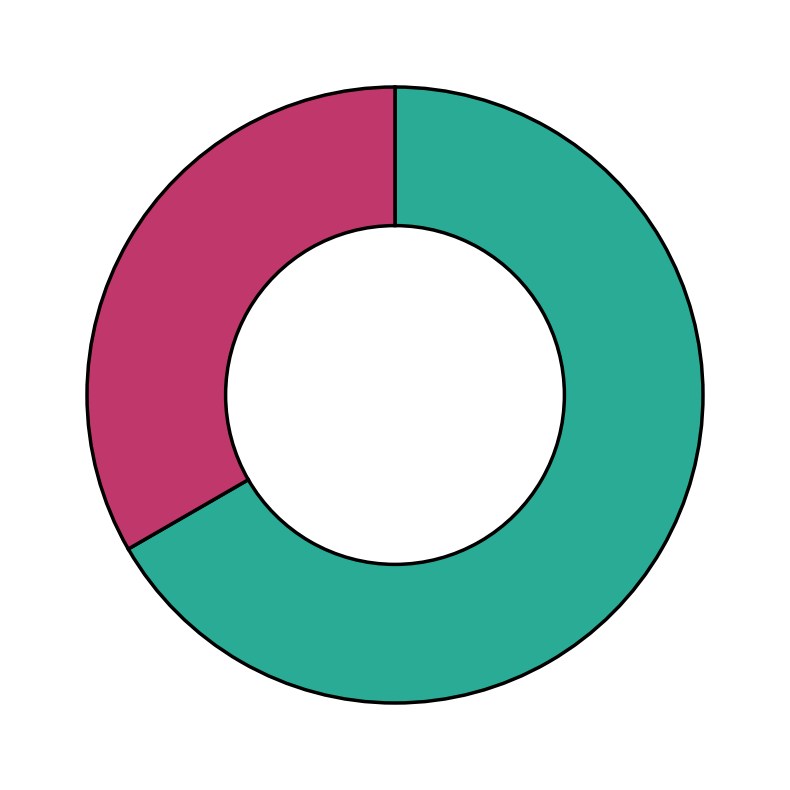

Is there any slice that represents more than half of the pie?

Yes